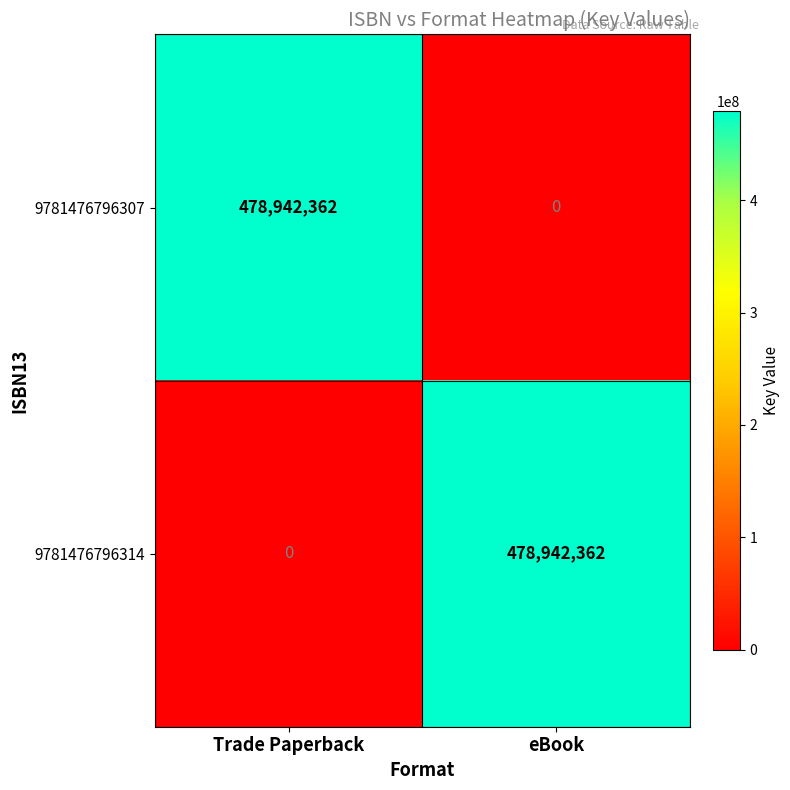

Is it true that 9781476796314 equals 478942362 at eBook?

True